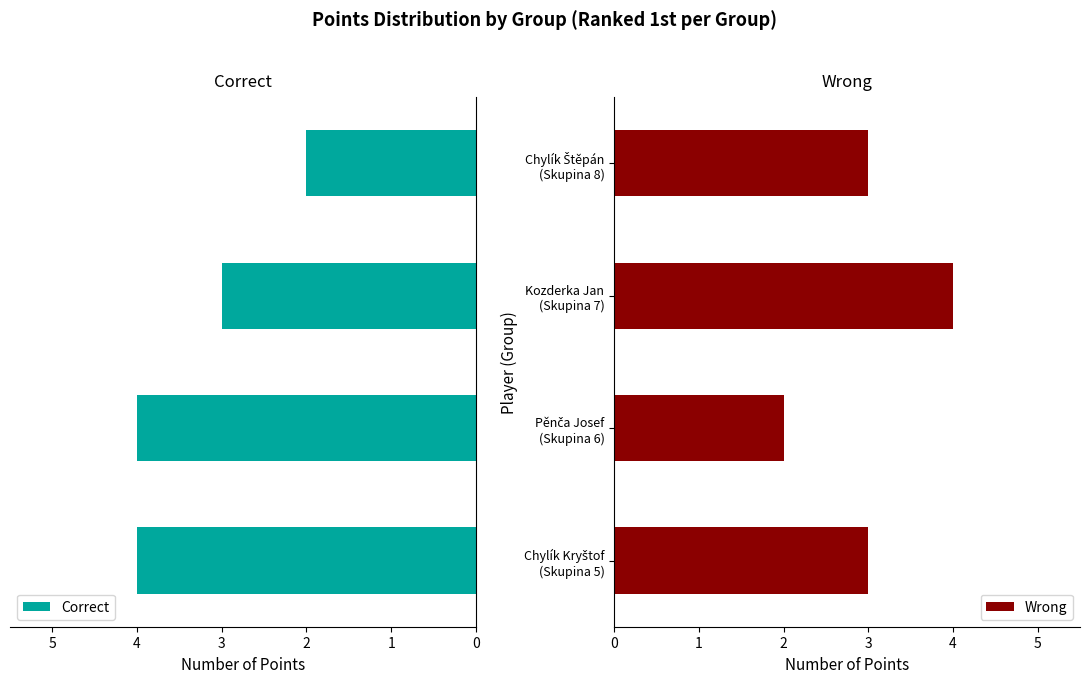

Which series has the largest total across all categories?

Correct